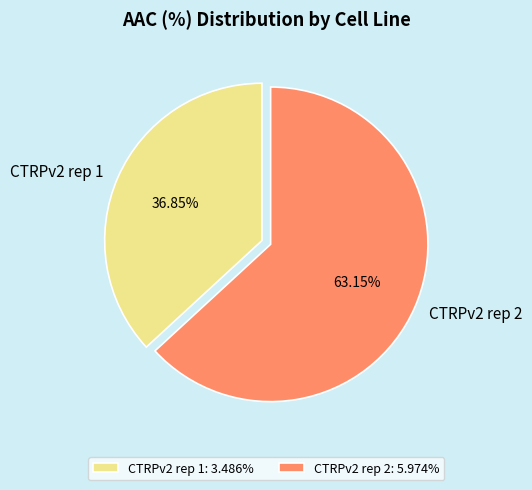

Is there a majority slice in this chart?

Yes